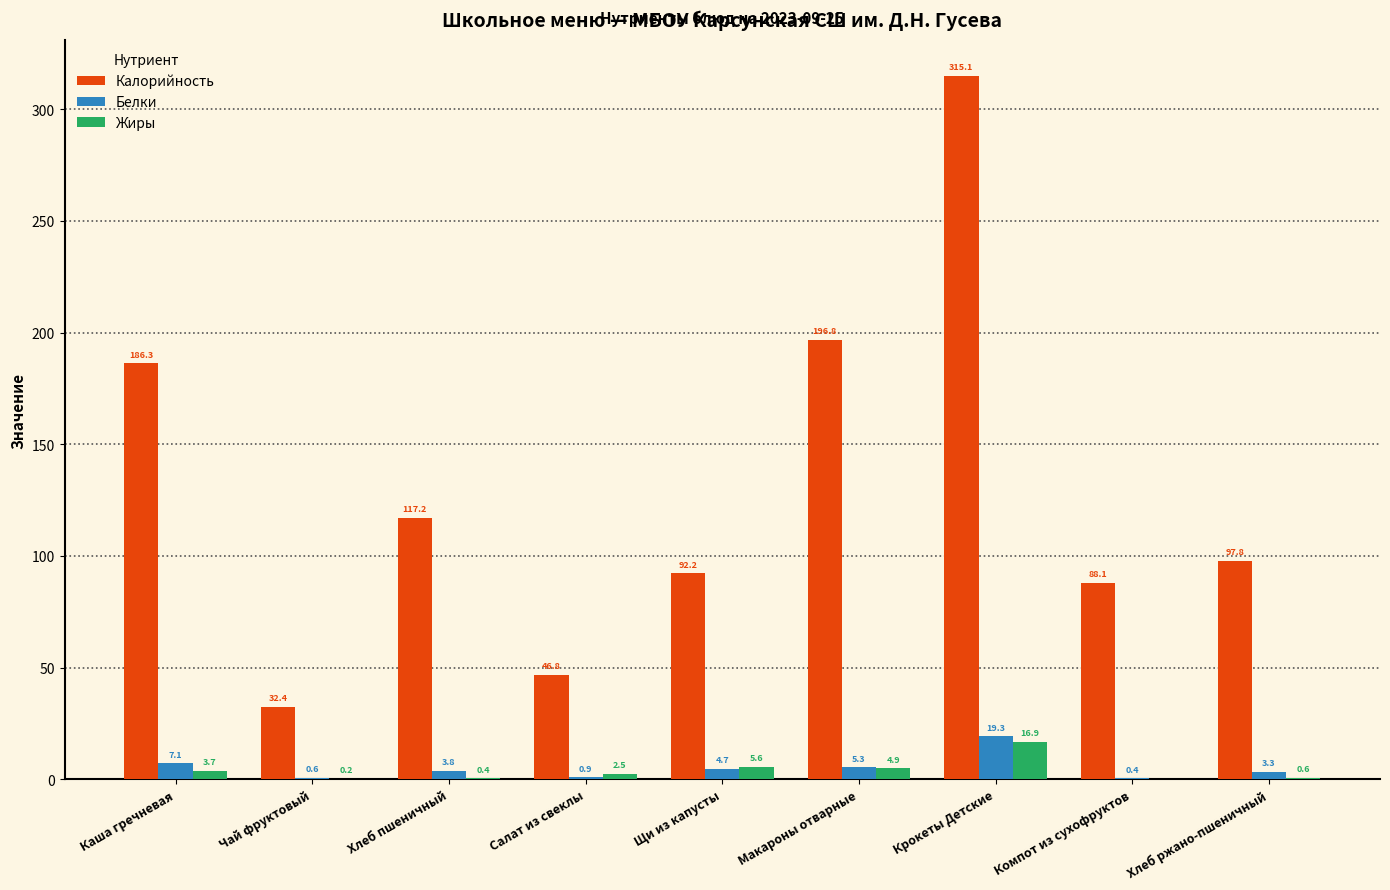

Which category has the highest value in the Белки series?

Крокеты Детские